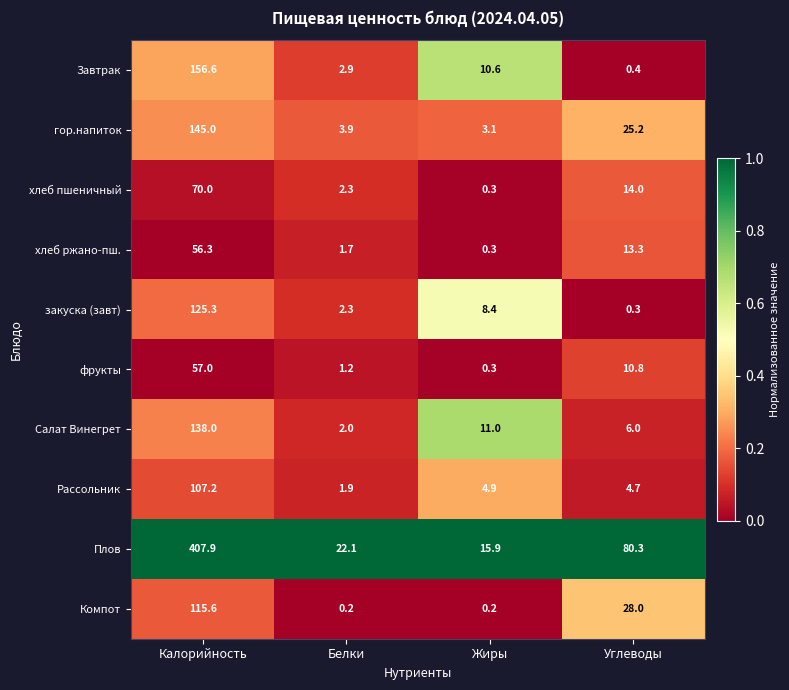

What is the spread (max minus min) of values at Жиры?

15.7